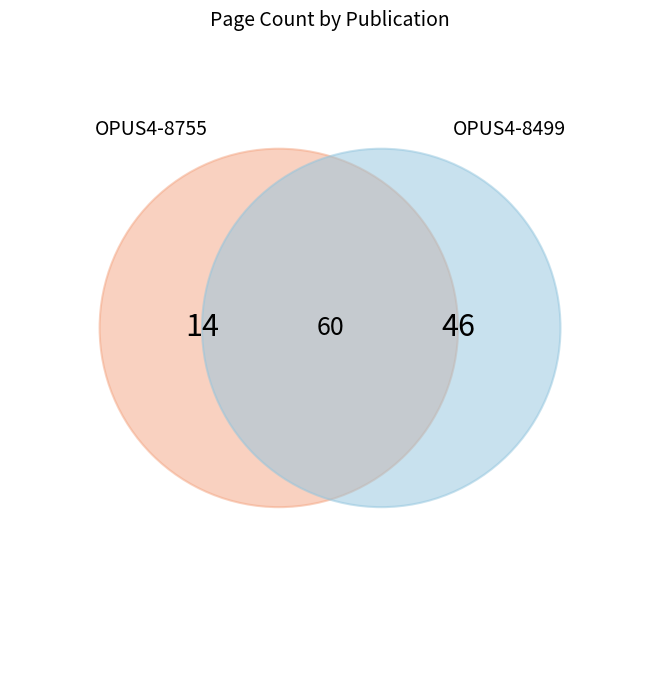

The OPUS4-8499 slice represents 91% of the pie. True or false?

False